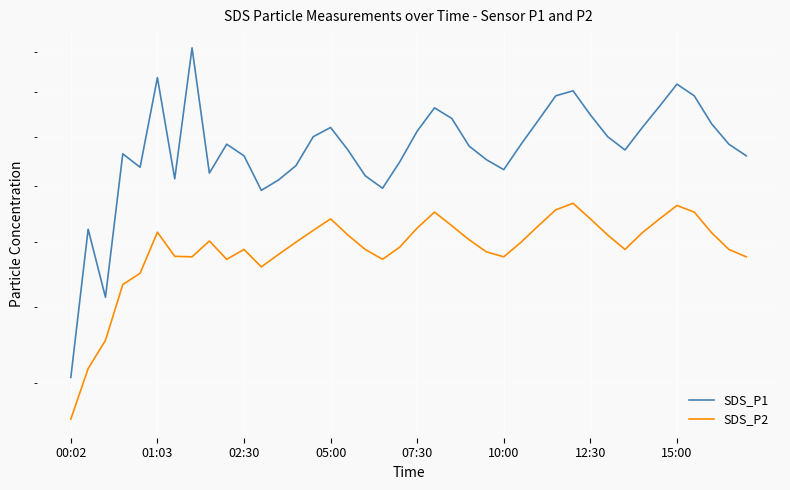

List the labels in order of SDS_P2 value, largest first.

29, 35, 28, 21, 36, 15, 30, 34, 22, 27, 20, 14, 10:00, 33, 37, 16, 31, 23, 8, 13, 26, 19, 10, 17, 32, 38, 24, 12, 12:30, 15:00, 25, 39, 9, 18, 11, 07:30, 05:00, 02:30, 01:03, 00:02